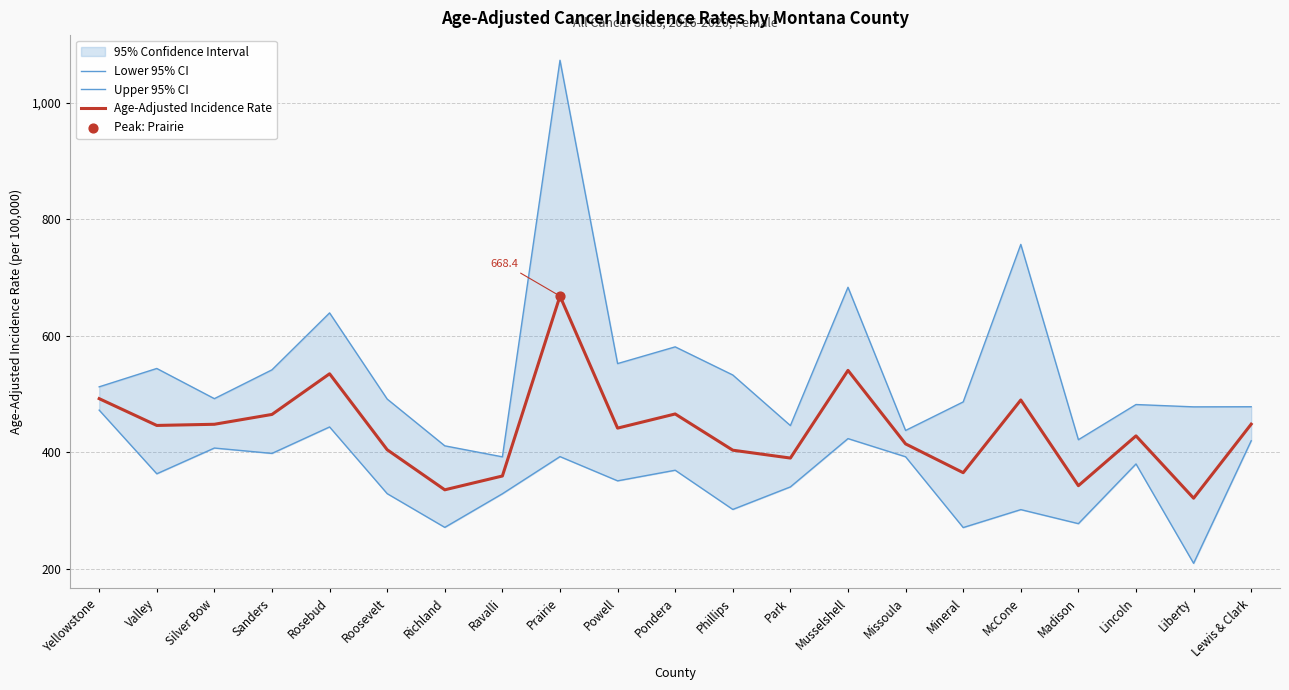

Which series contains the lowest Y value?

Lower 95% CI